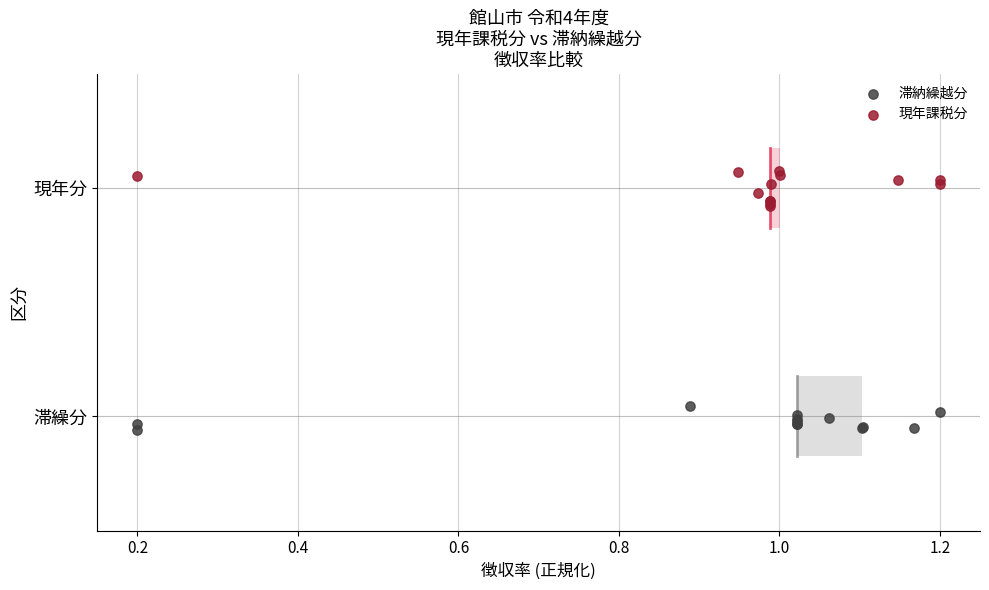

Which series has the largest Y range (max minus min)?

現年課税分